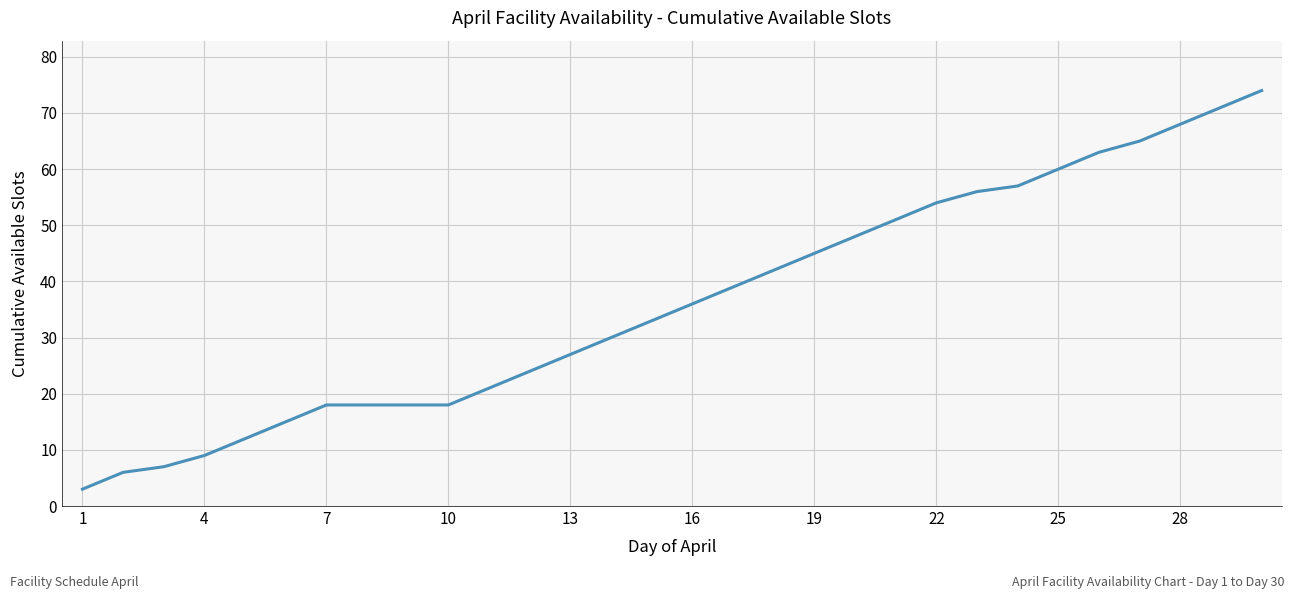

What is the greatest value displayed?

74